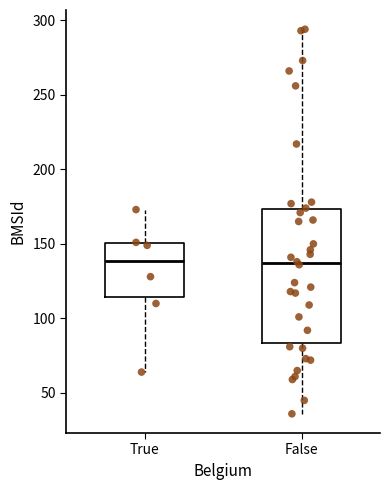

Where does the upper whisker of the box for False end on the y-axis? The values are not printed on the chart, so give them approximately, as read against the axis.

295